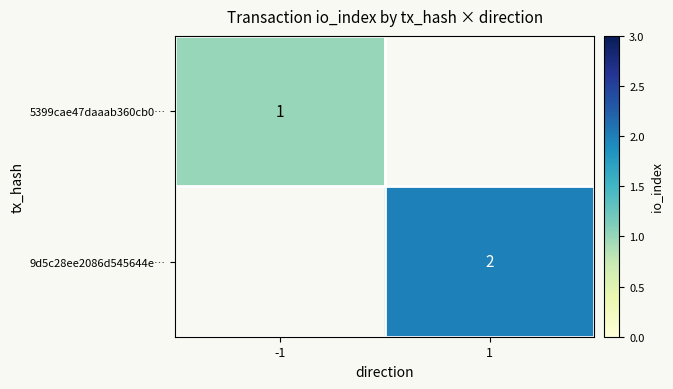

Is it true that 9d5c28ee2086d545644e… equals 1 at 1?

False